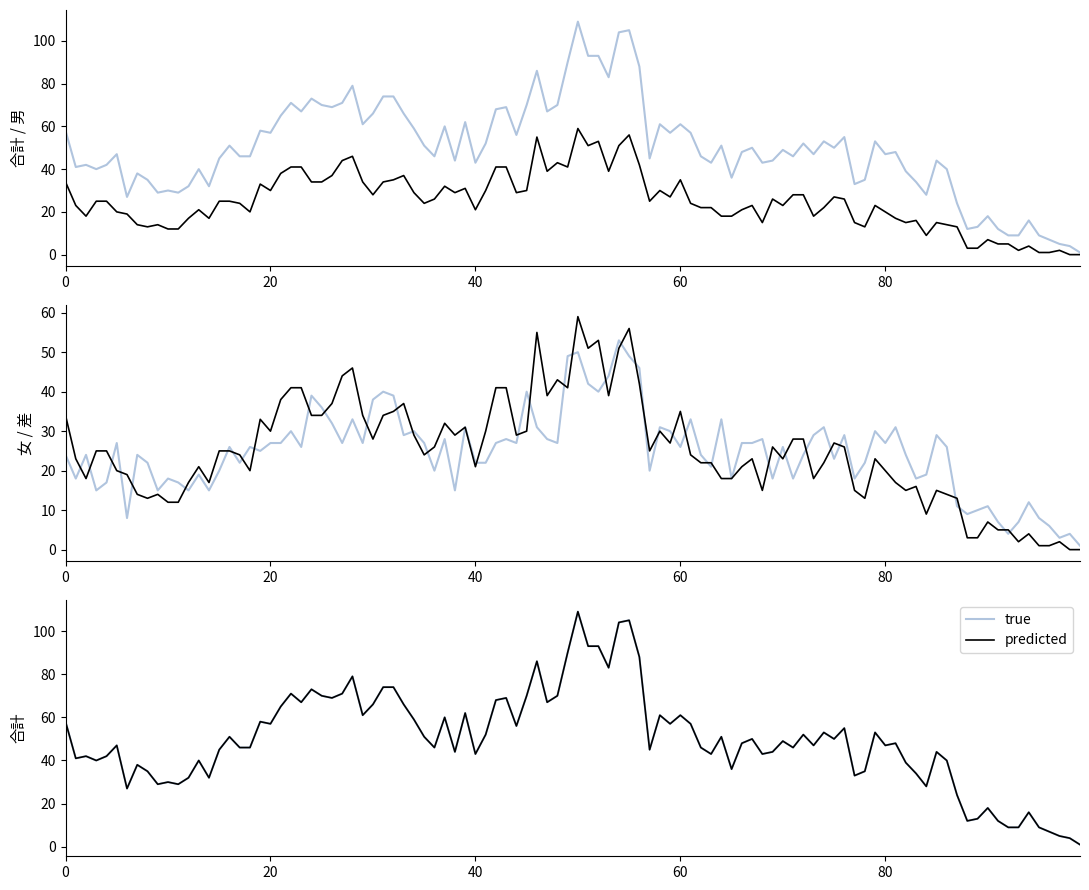

How many lines are shown in the chart?

6